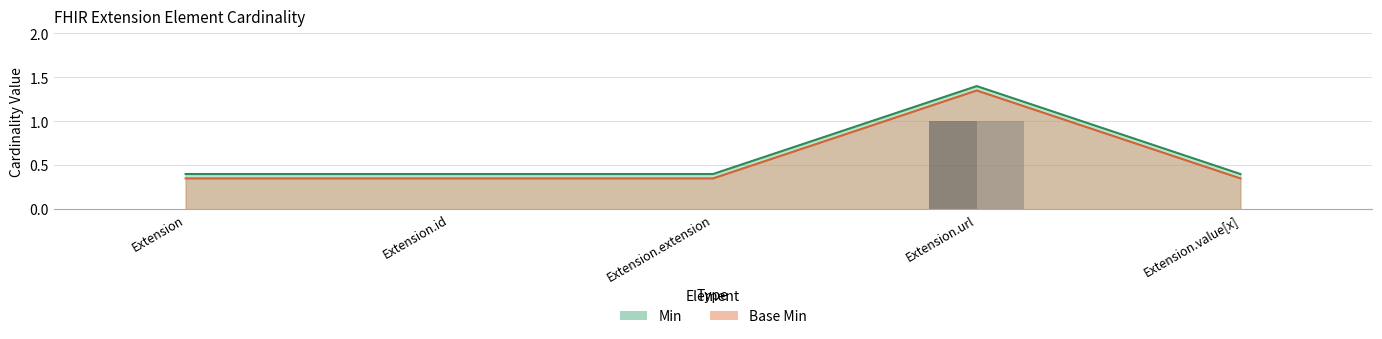

The Min series shows 1.4 at Extension.url. True or false?

True